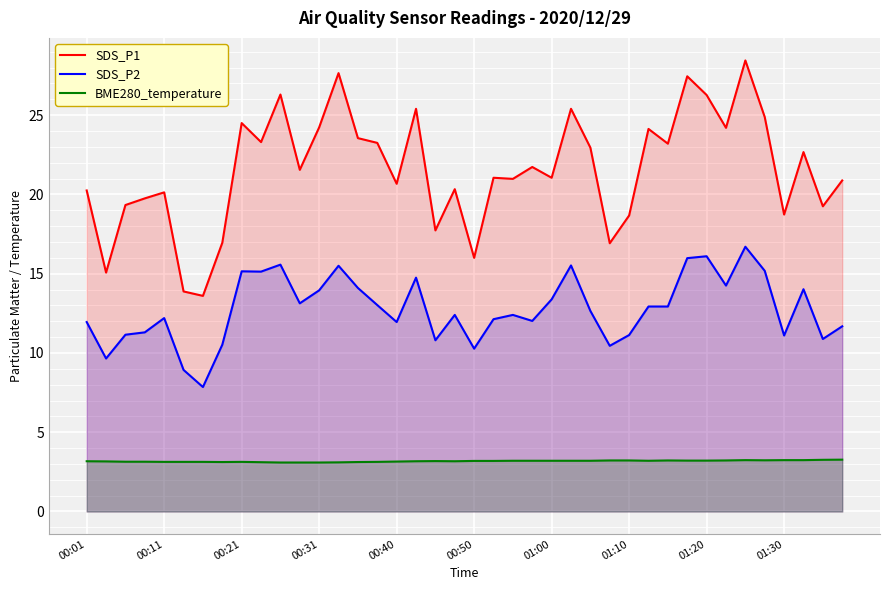

What are all the series names shown in the legend?

SDS_P1, SDS_P2, BME280_temperature